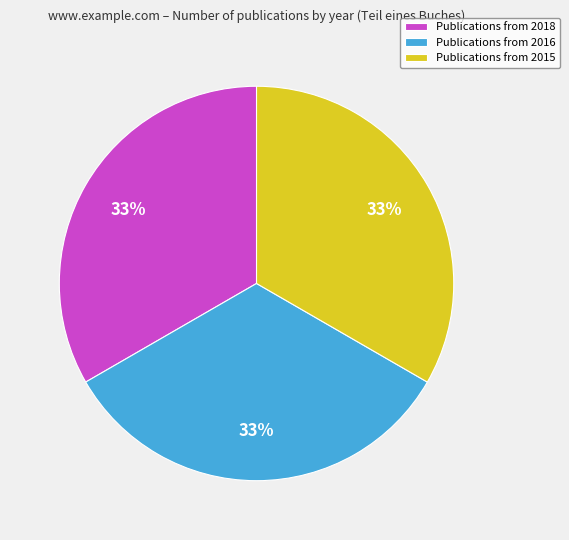

What is the ratio of the value at Publications from 2018 to the value at Publications from 2015?

1.0